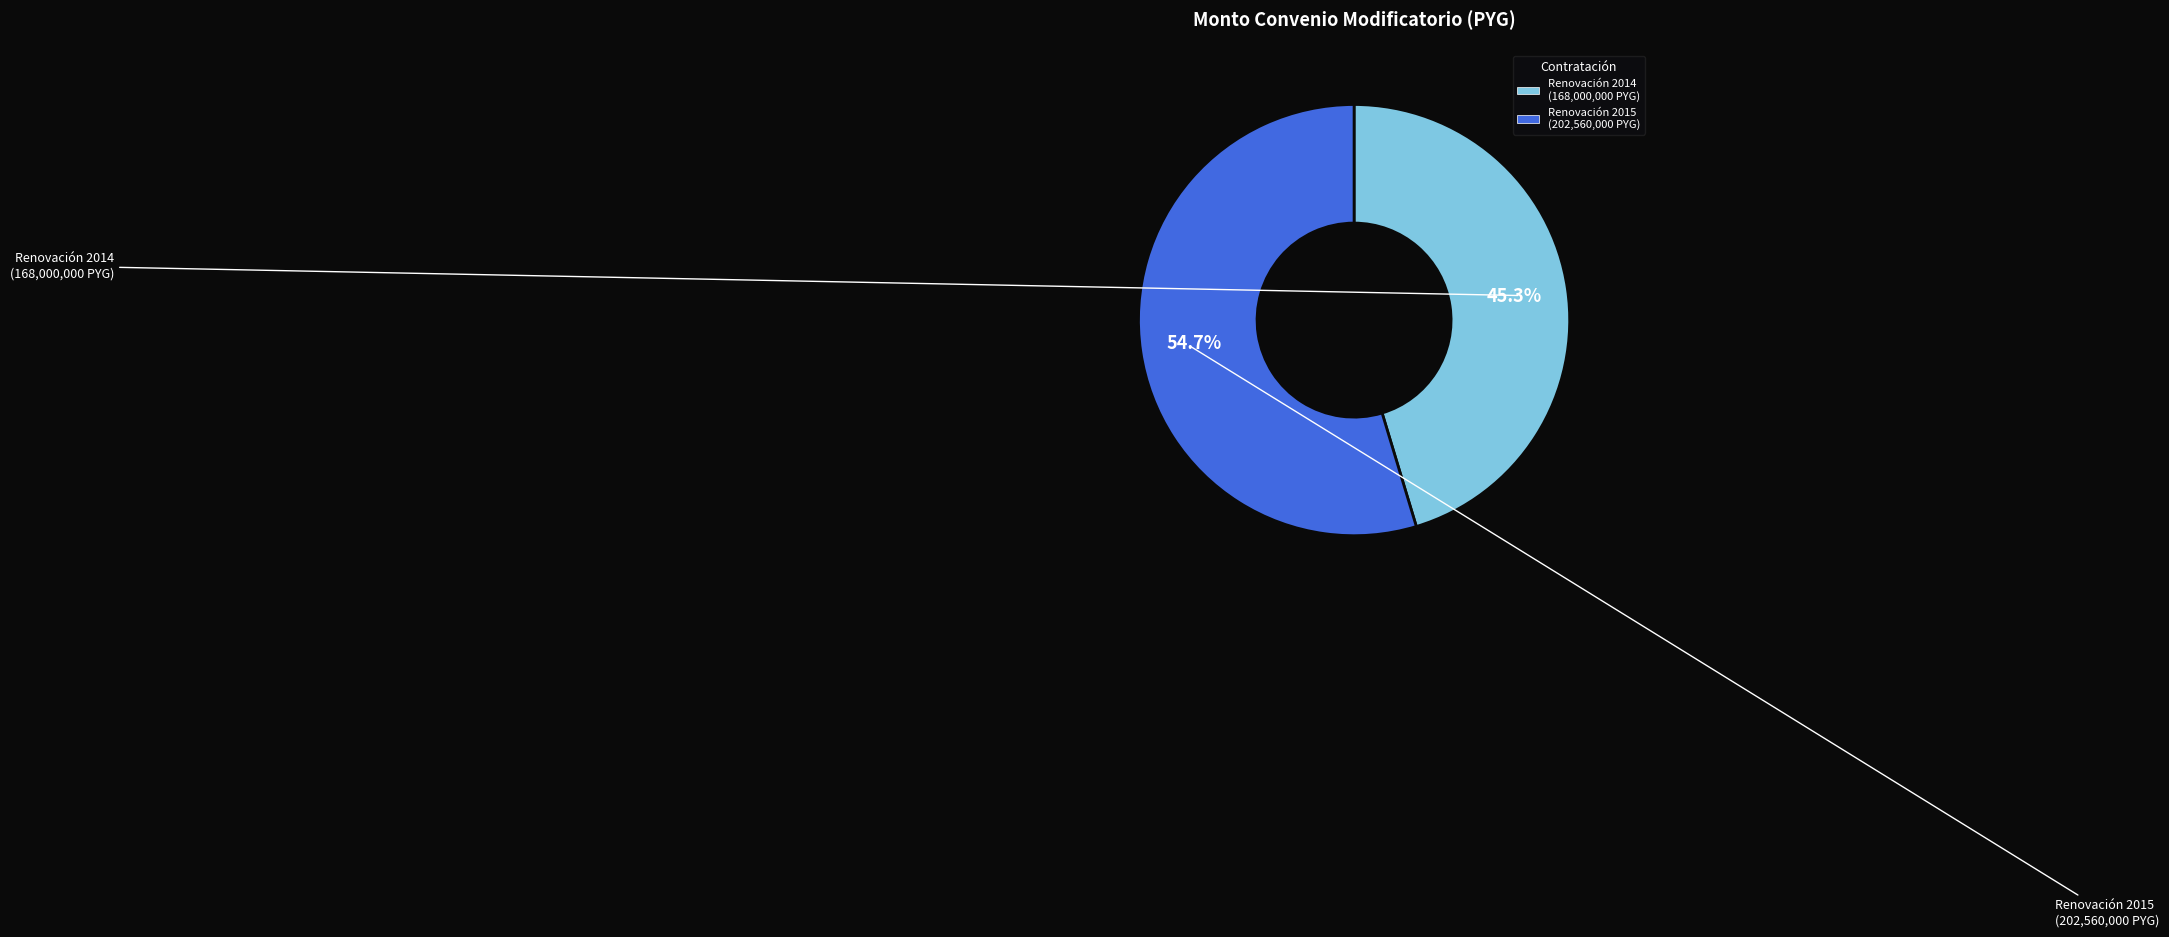

How many slices are in this pie chart?

2